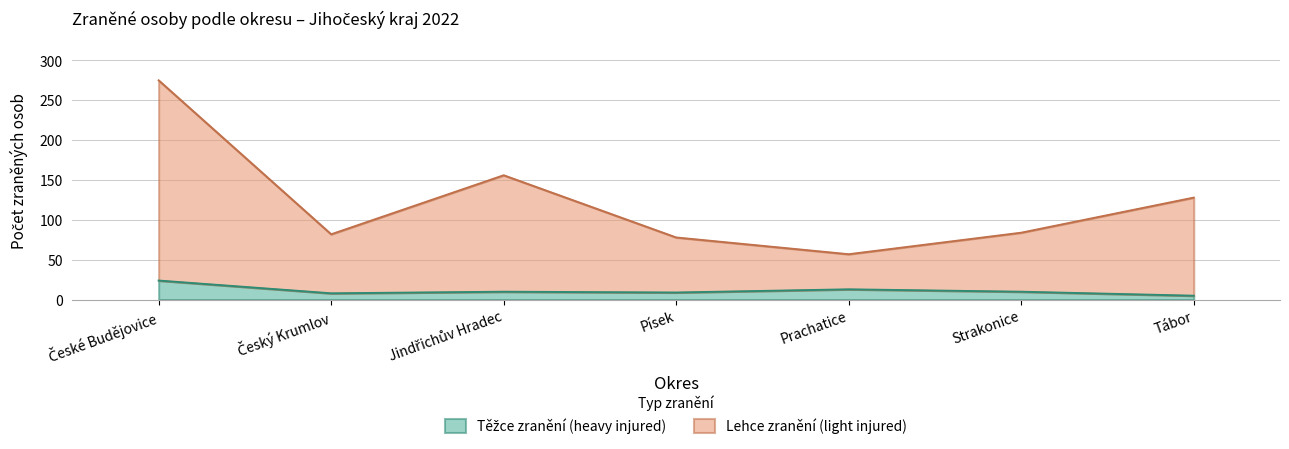

Reading left to right, extract all data points from this chart.

Těžce zranění (heavy injured): České Budějovice=24	Český Krumlov=8	Jindřichův Hradec=10	Písek=9	Prachatice=13	Strakonice=10	Tábor=5
Lehce zranění (light injured): České Budějovice=275	Český Krumlov=82	Jindřichův Hradec=156	Písek=78	Prachatice=57	Strakonice=84	Tábor=128